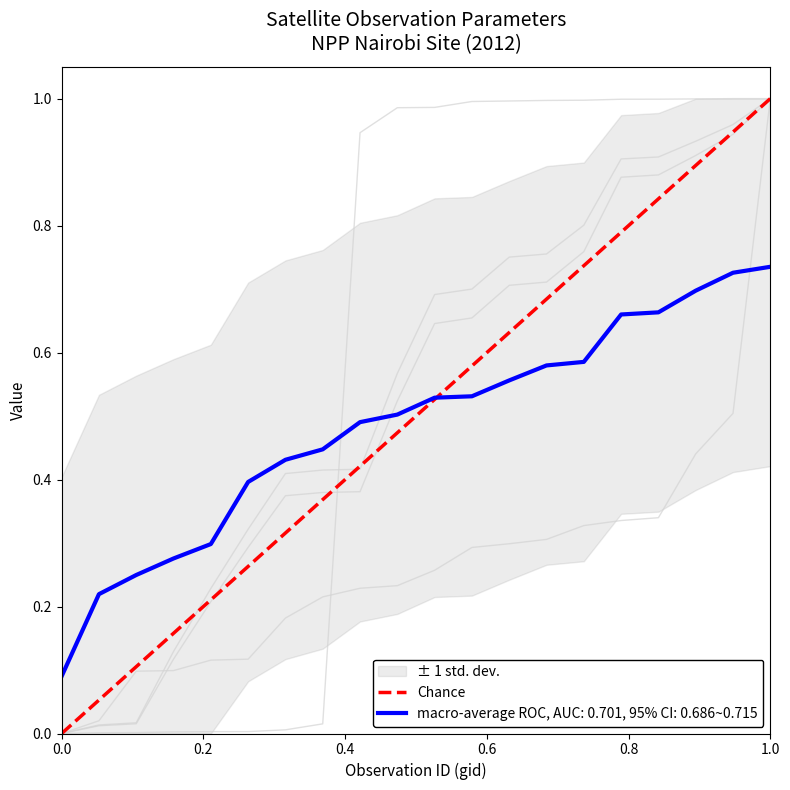

Is it true that the value at 1.0 is 1?

False